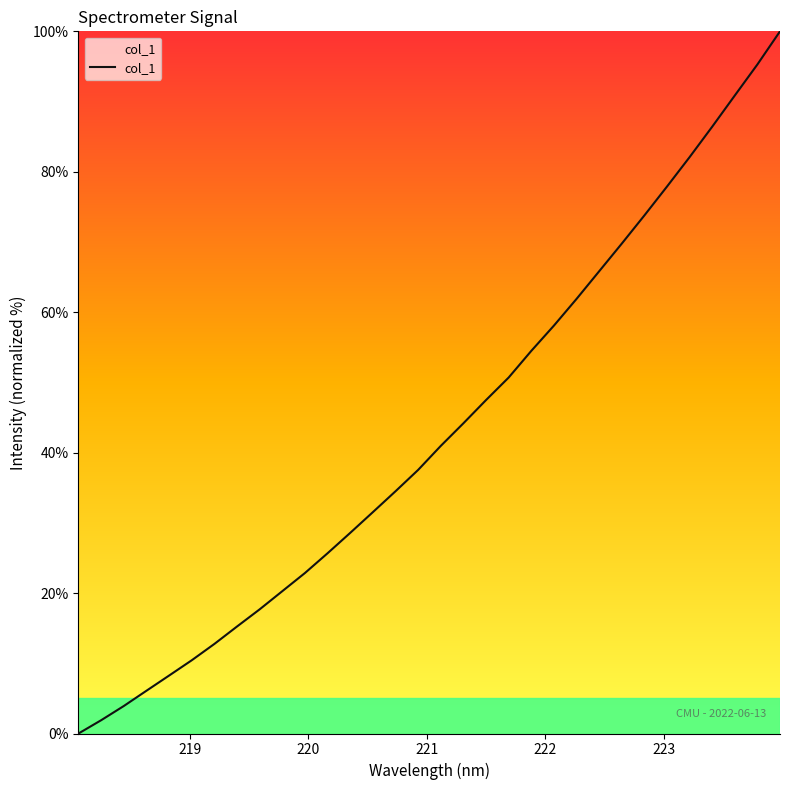

How many positive values are there?

31